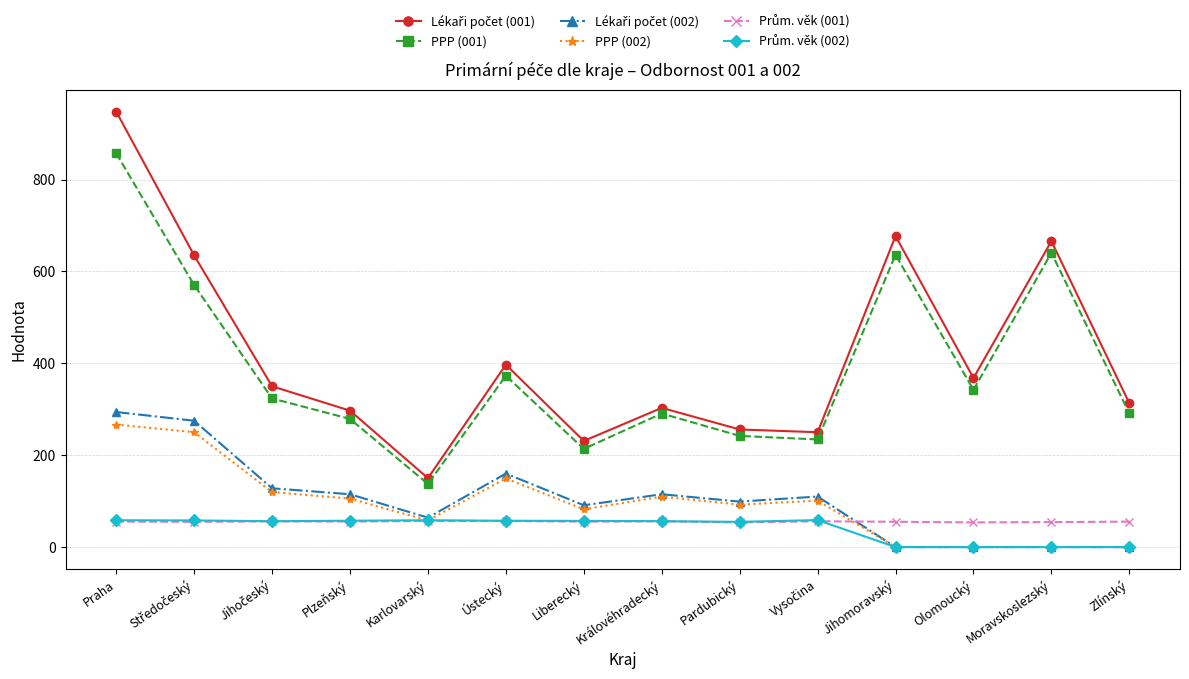

What is the total value across all series at Praha?

2479.6